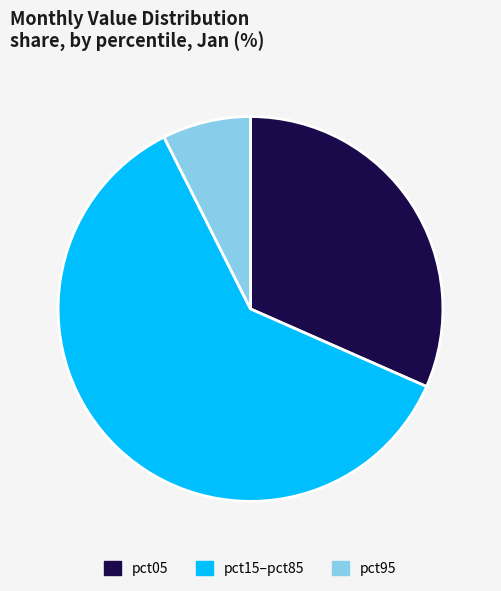

Which slice is the smallest?

pct95